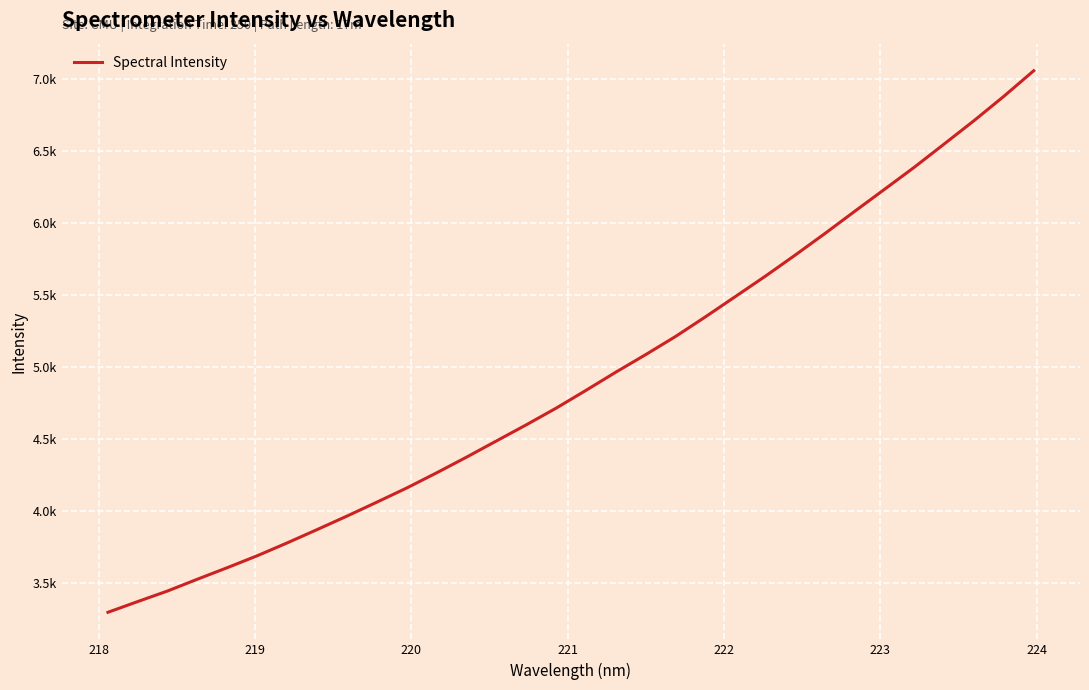

What is the greatest value displayed?

7056.9